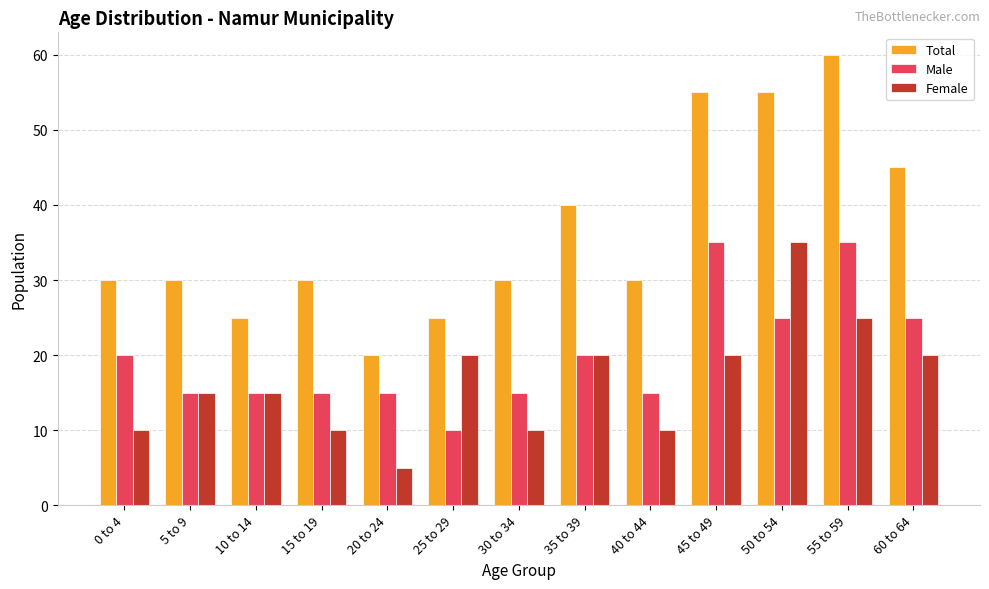

Between 40 to 44 and 60 to 64, which series saw the biggest shift?

Total